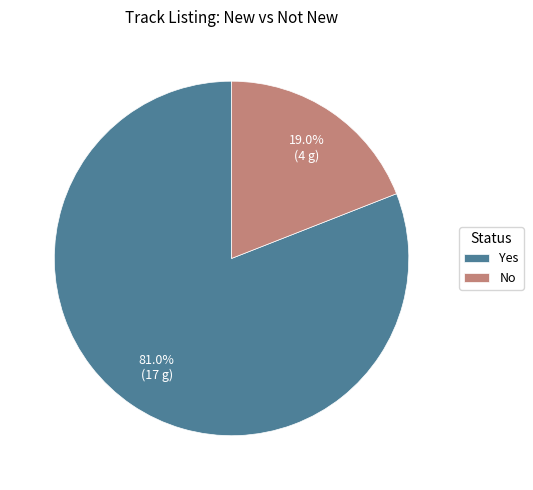

To the nearest percent, what portion does Yes represent?

81%